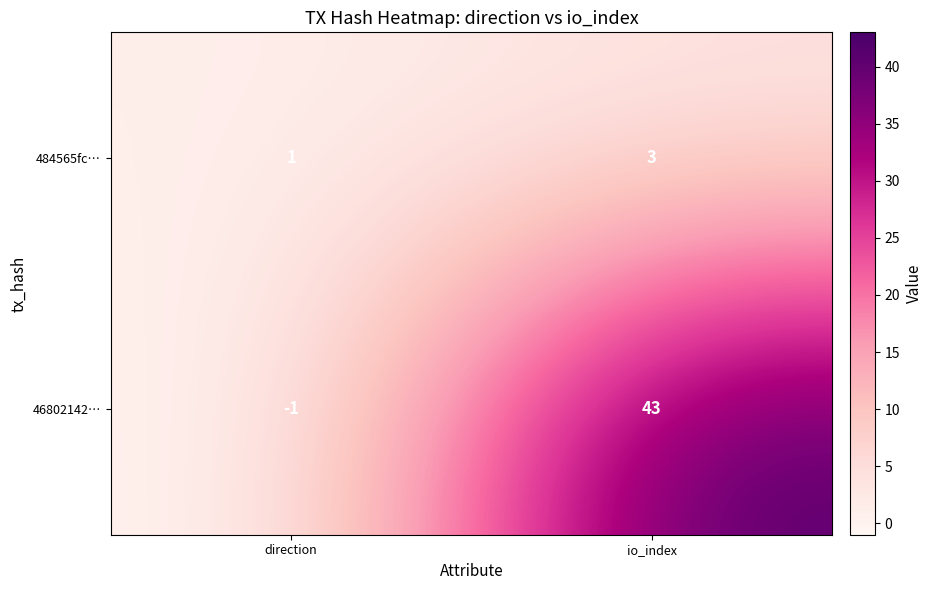

Which series has the widest spread of values?

46802142…